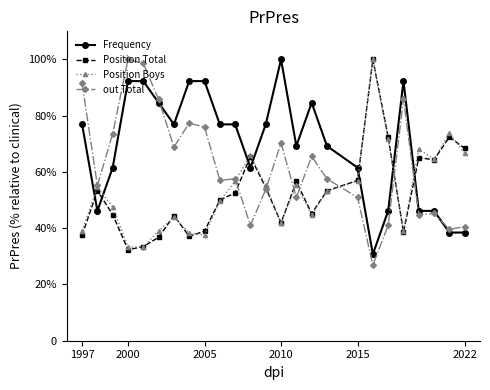

What are all the series names shown in the legend?

Frequency, Position Total, Position Boys, out Total